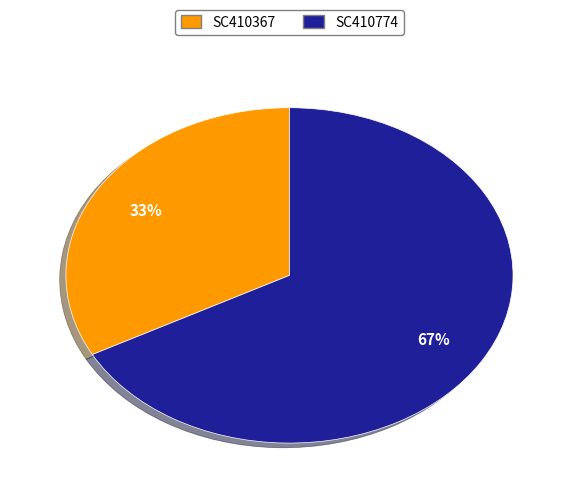

The SC410774 slice represents 74% of the pie. True or false?

False